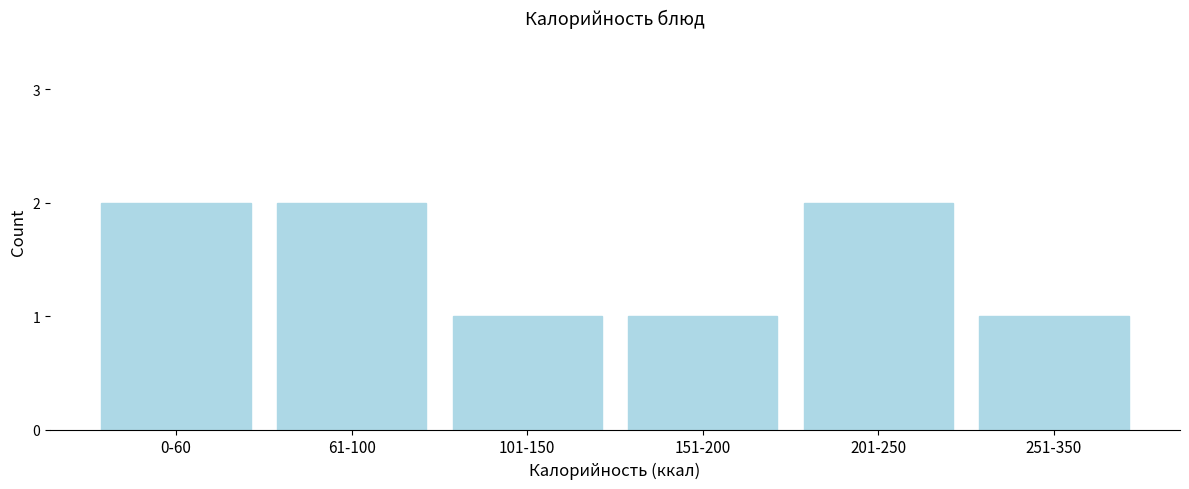

Reading left to right, extract all data points from this chart.

2	2	1	1	2	1